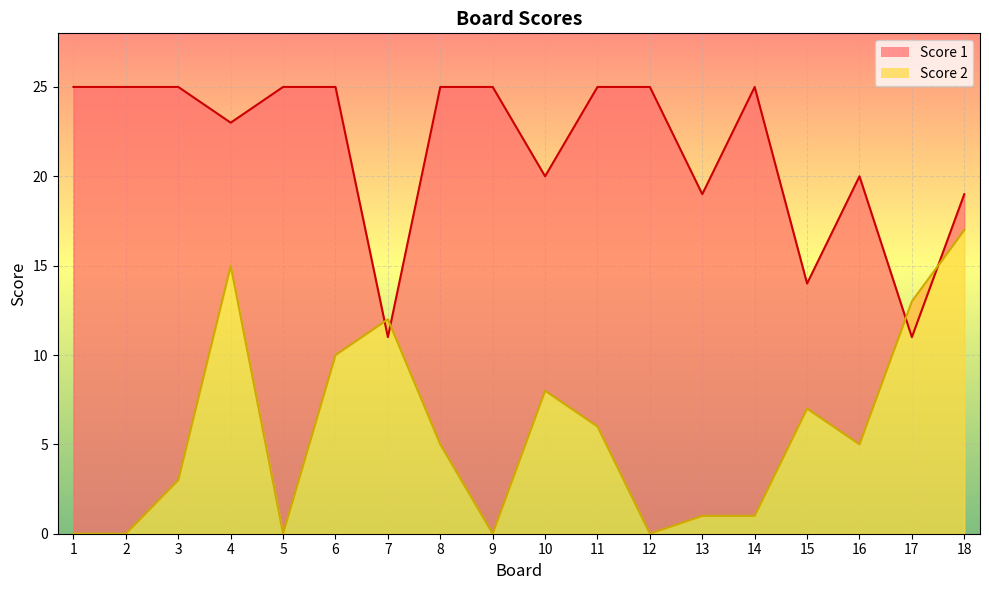

At which category is the sum across all series the highest?

4